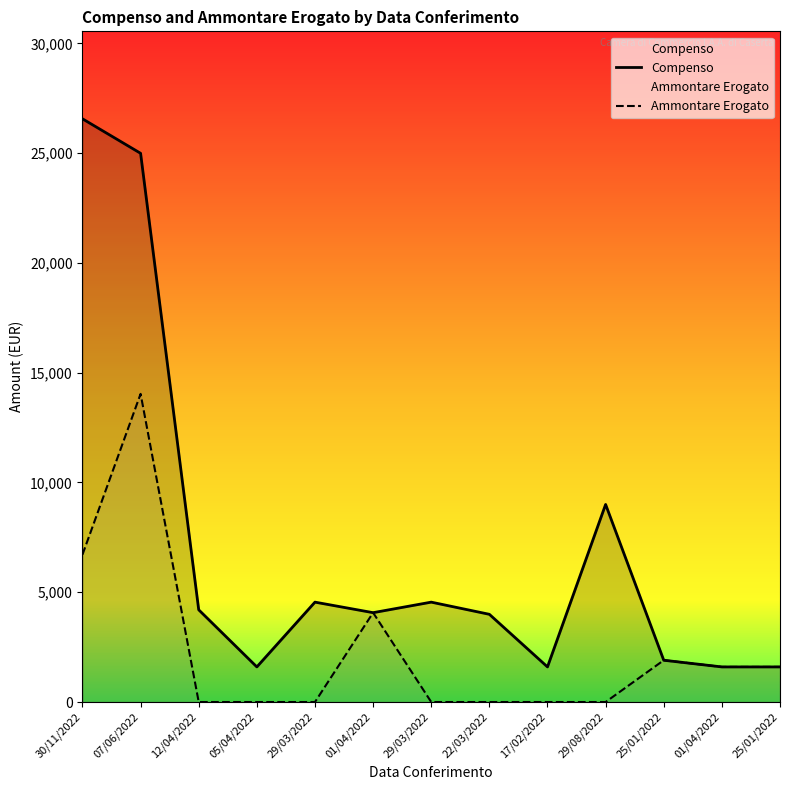

True or false: Ammontare Erogato and Compenso intersect in this chart.

False